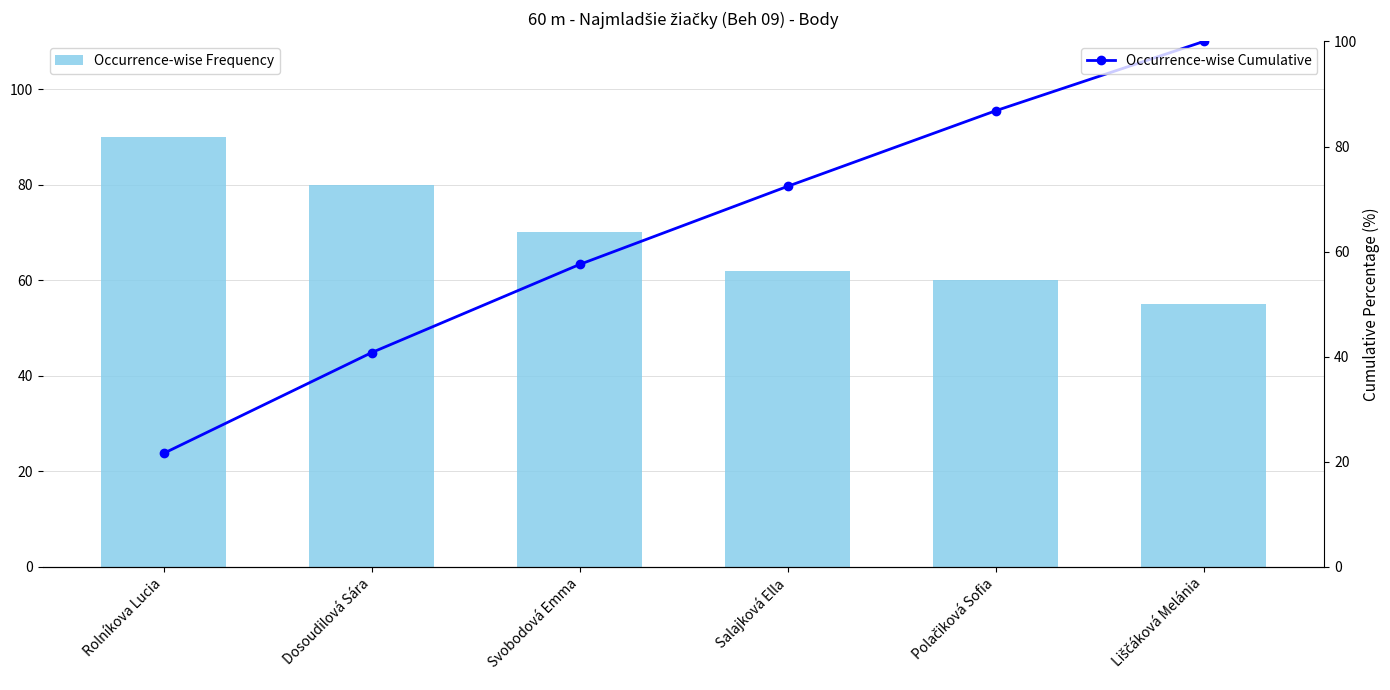

Does the chart contain stacked bars?

No